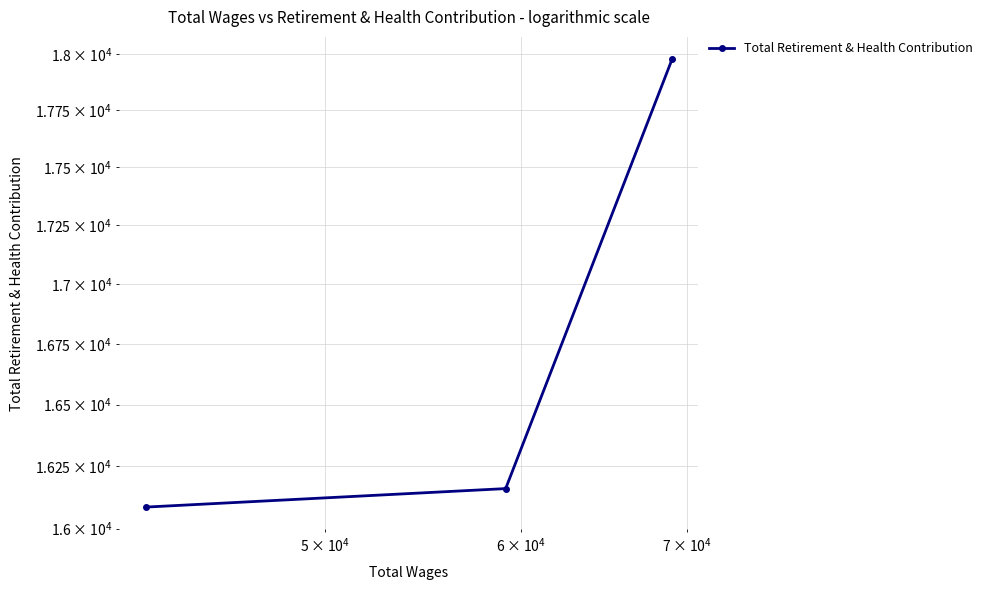

How many data points are above 16160?

1